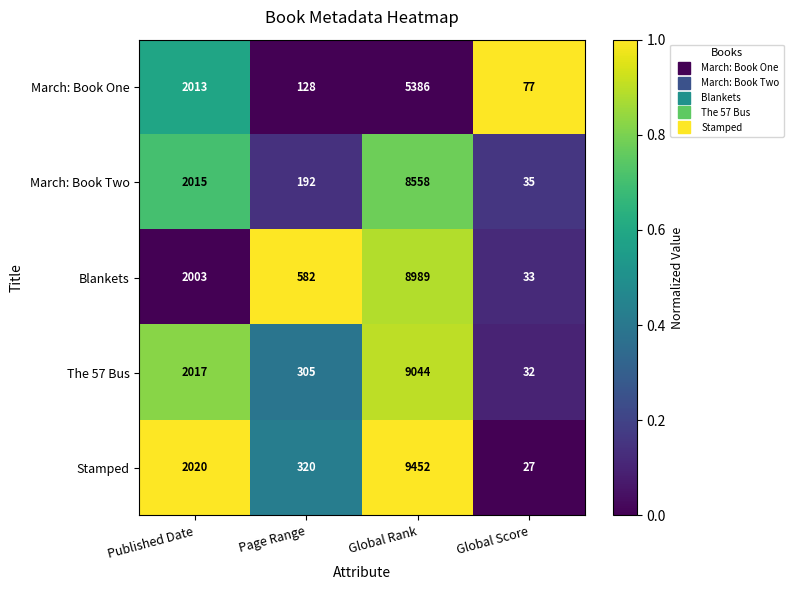

Count the number of data series in this chart.

5